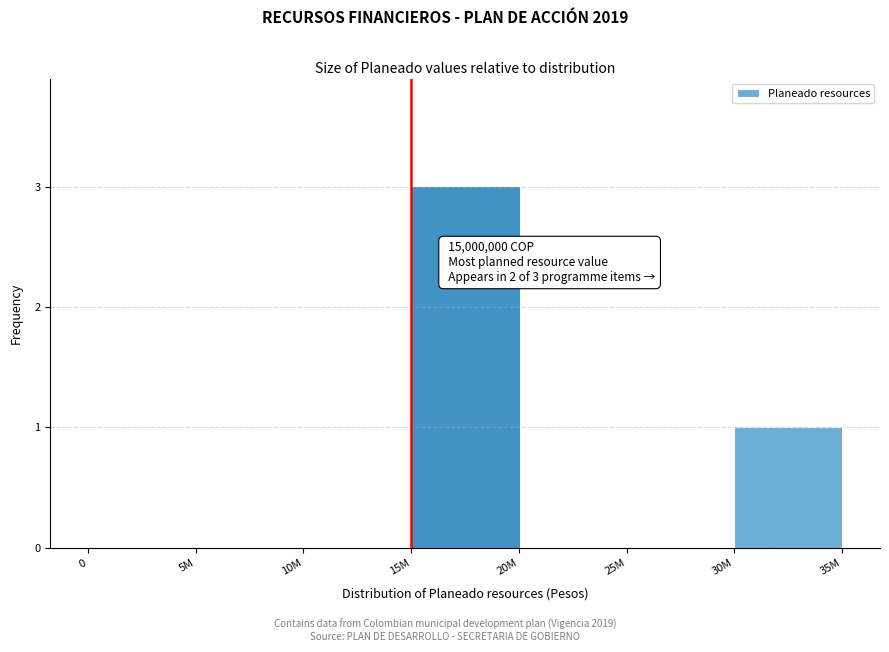

Reading left to right, what are all the values shown in this chart?

0=0	5M=0	10M=0	15M=3	20M=0	25M=0	30M=1